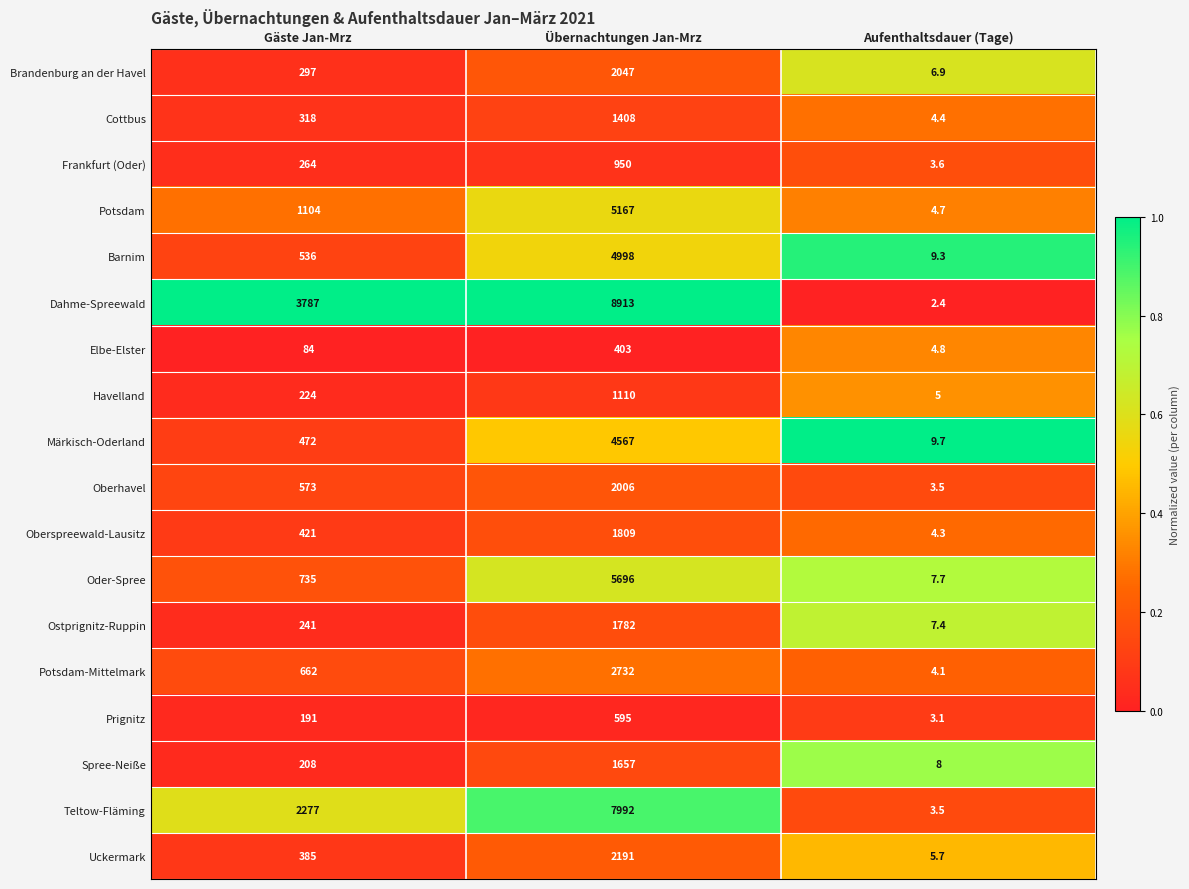

Between Gäste Jan-Mrz and Übernachtungen Jan-Mrz, which series saw the biggest shift?

Teltow-Fläming